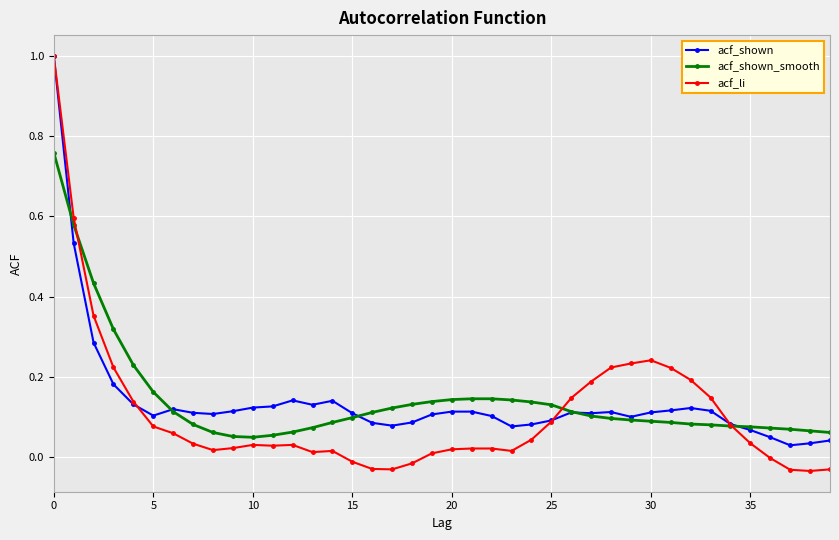

Which series has the widest spread of values?

acf_li